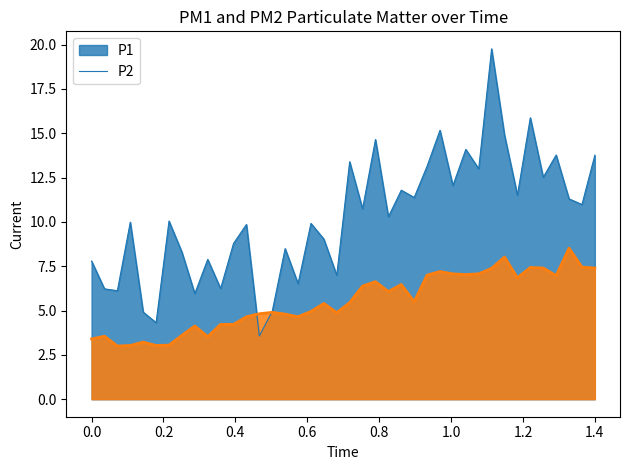

What is the change in value from 00:34 to 01:18?

+3.1